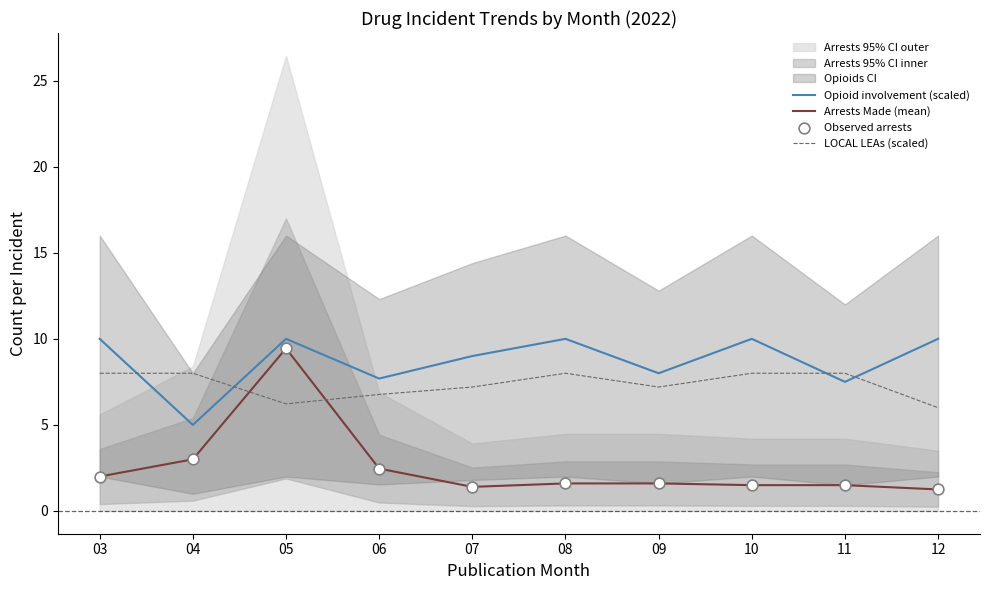

Which series has the largest total across all categories?

Opioid involvement (scaled)